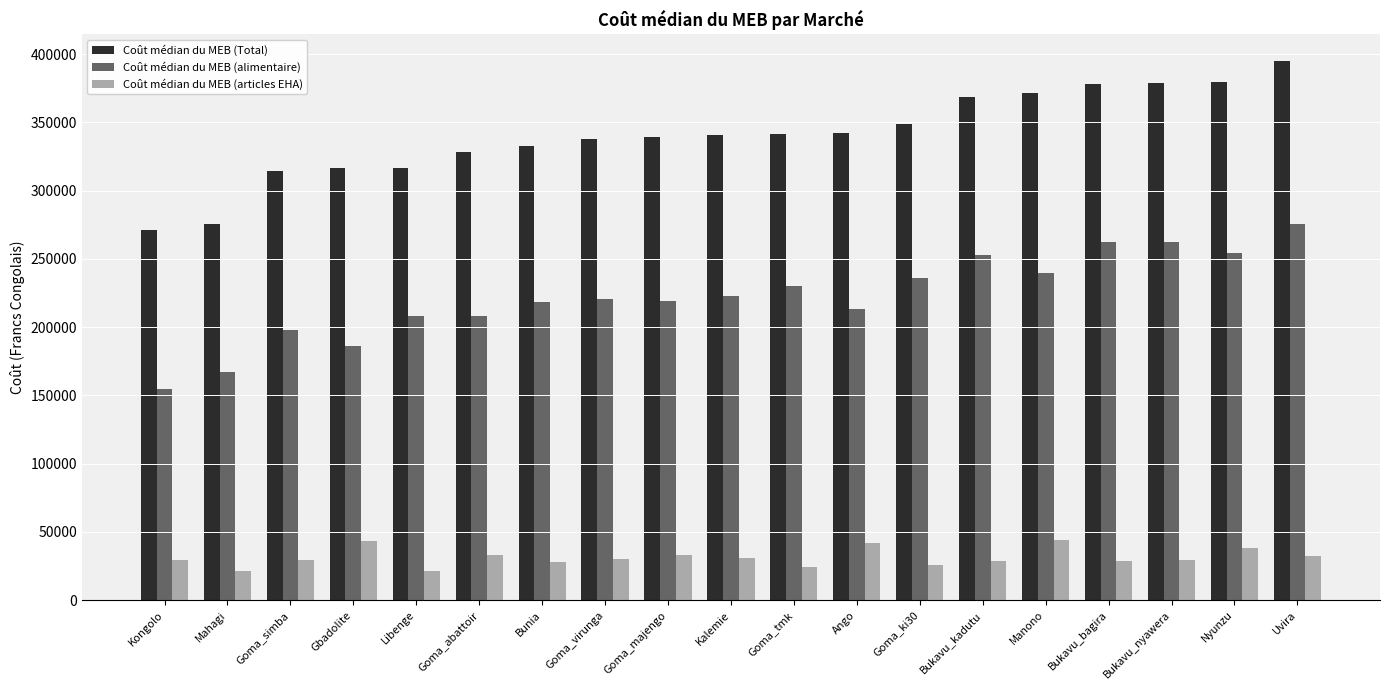

What is the difference between the second highest and minimum values in the Coût médian du MEB (alimentaire) series?

107619.0